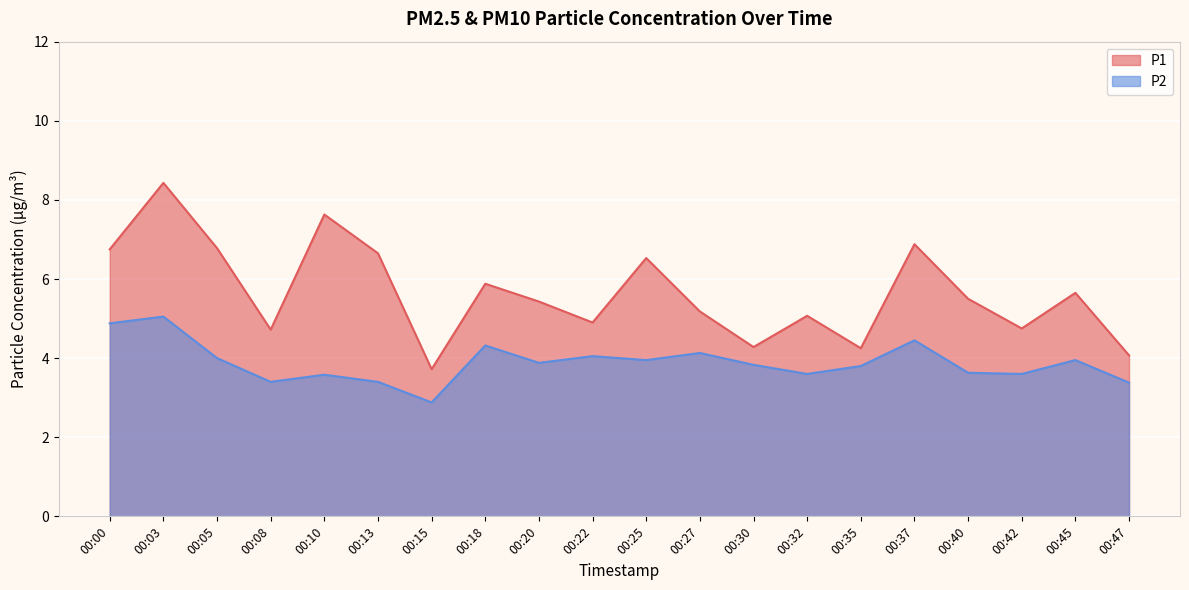

Reading left to right, list all the values displayed in this chart.

P1: 6.8	8.4	6.8	4.7	7.6	6.7	3.7	5.9	5.4	4.9	6.5	5.2	4.3	5.1	4.2	6.9	5.5	4.8	5.7	4.1
P2: 4.9	5.0	4.0	3.4	3.6	3.4	2.9	4.3	3.9	4.0	4.0	4.1	3.8	3.6	3.8	4.5	3.6	3.6	4.0	3.4